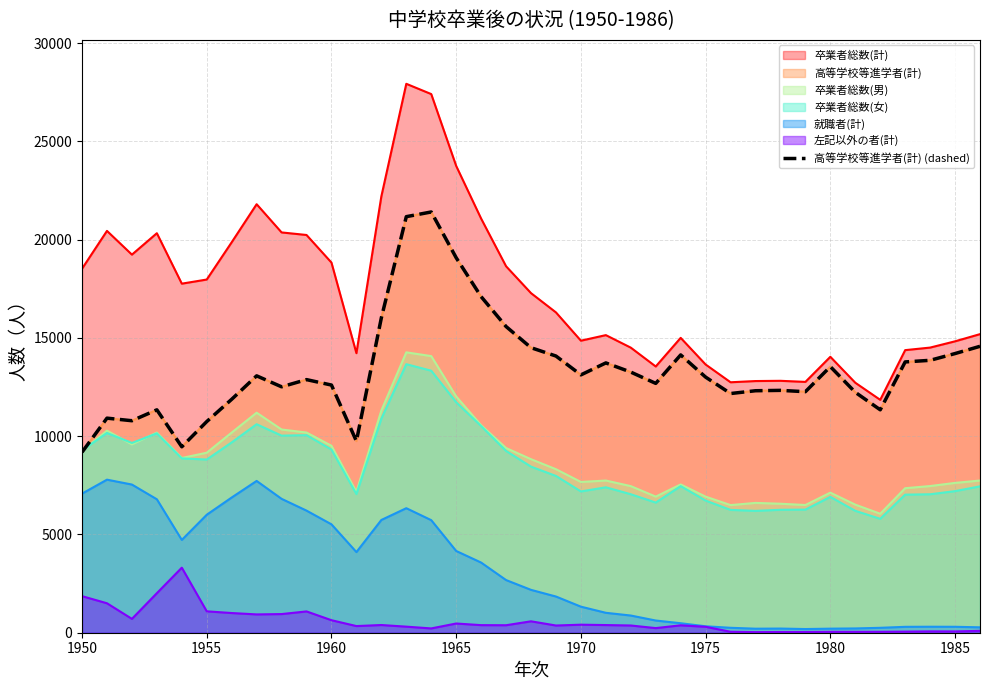

Count the number of categories in the chart.

37